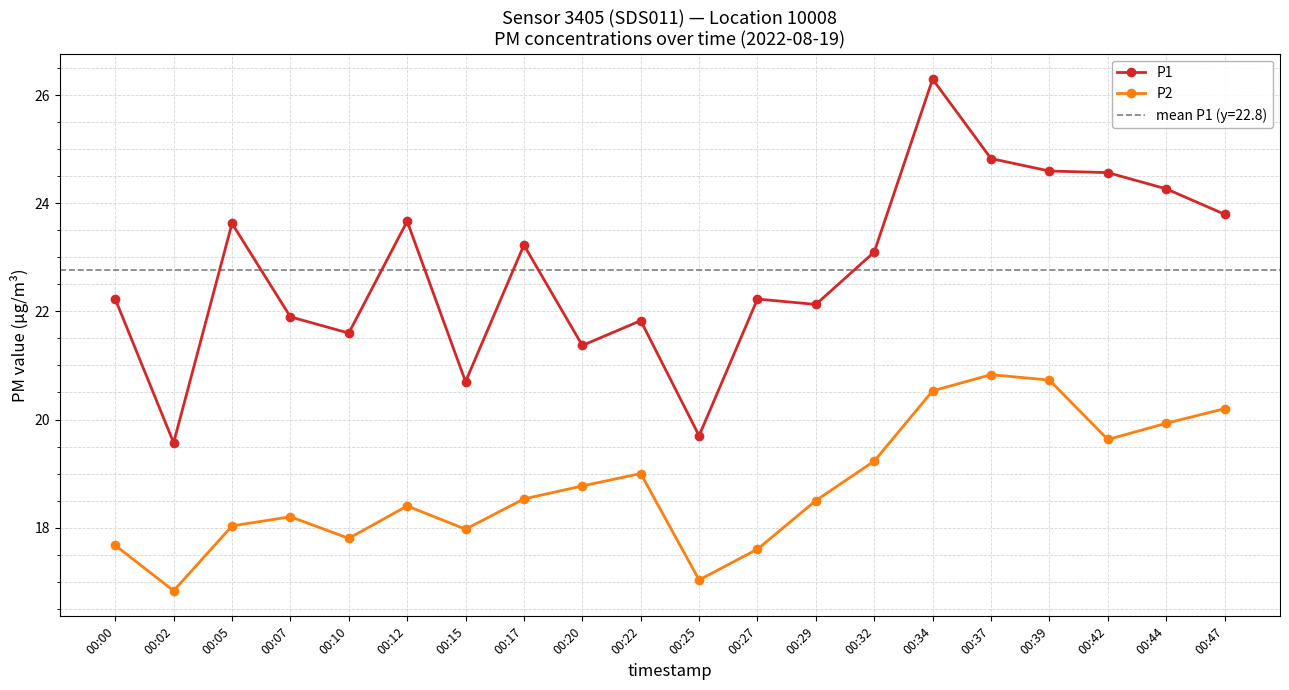

What is the average value of the P1 series?

22.8